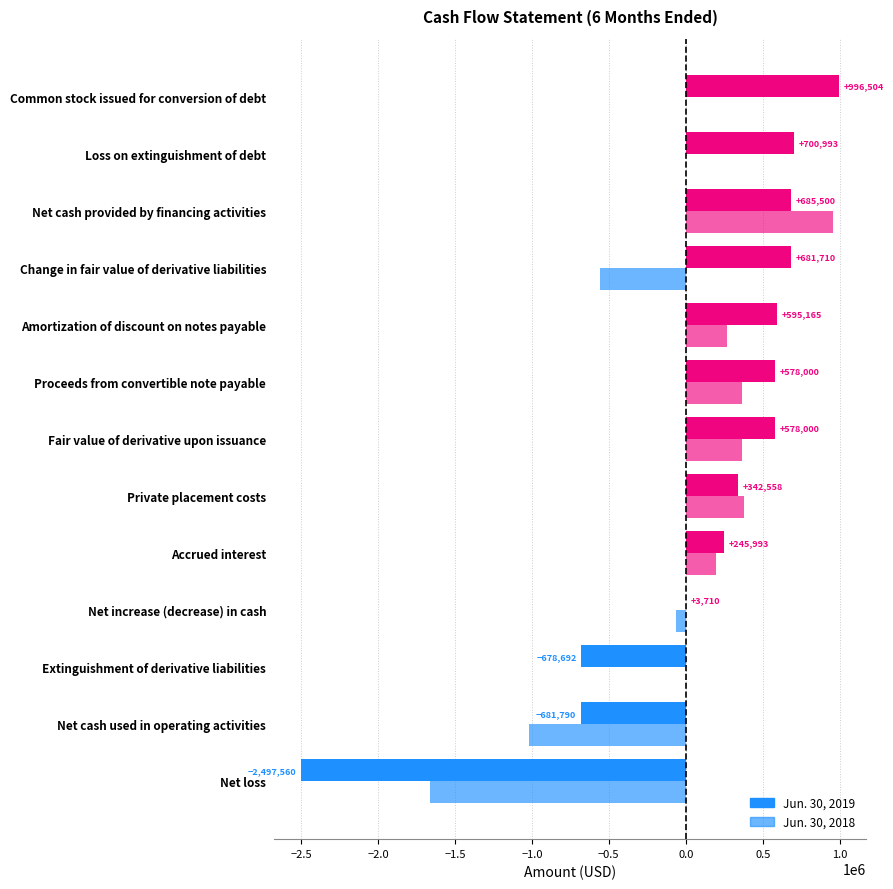

What is the difference between the second highest and second lowest values in the Jun. 30, 2018 series?

1396097